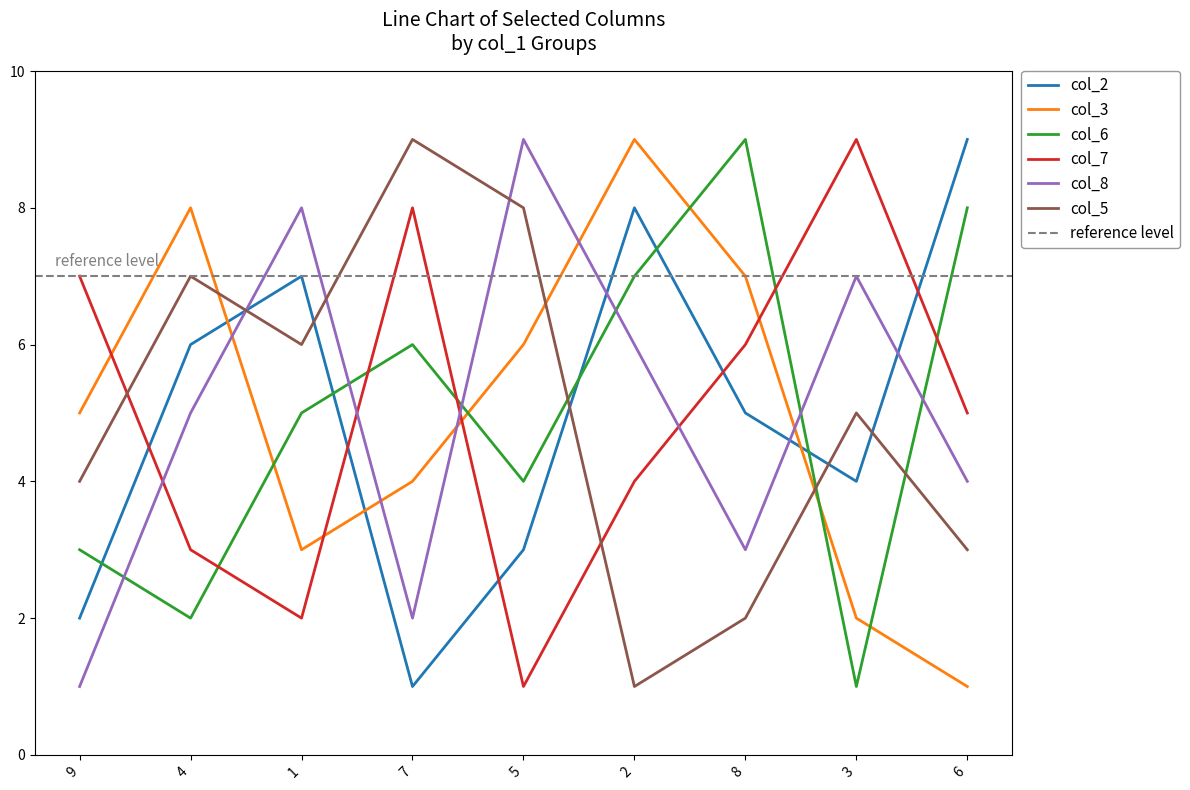

Between 9 and 8, which is larger?

8